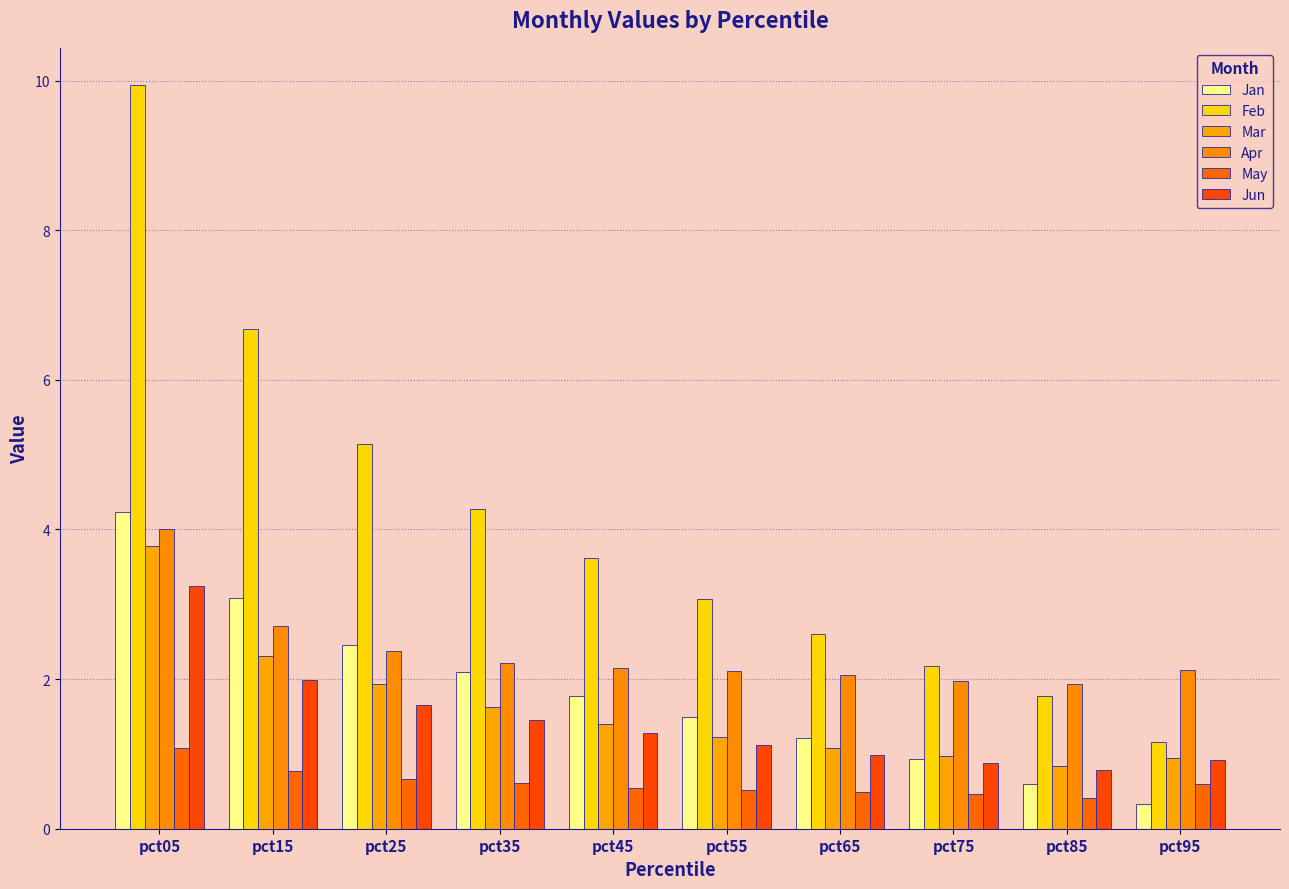

Which series has the largest total across all categories?

Feb